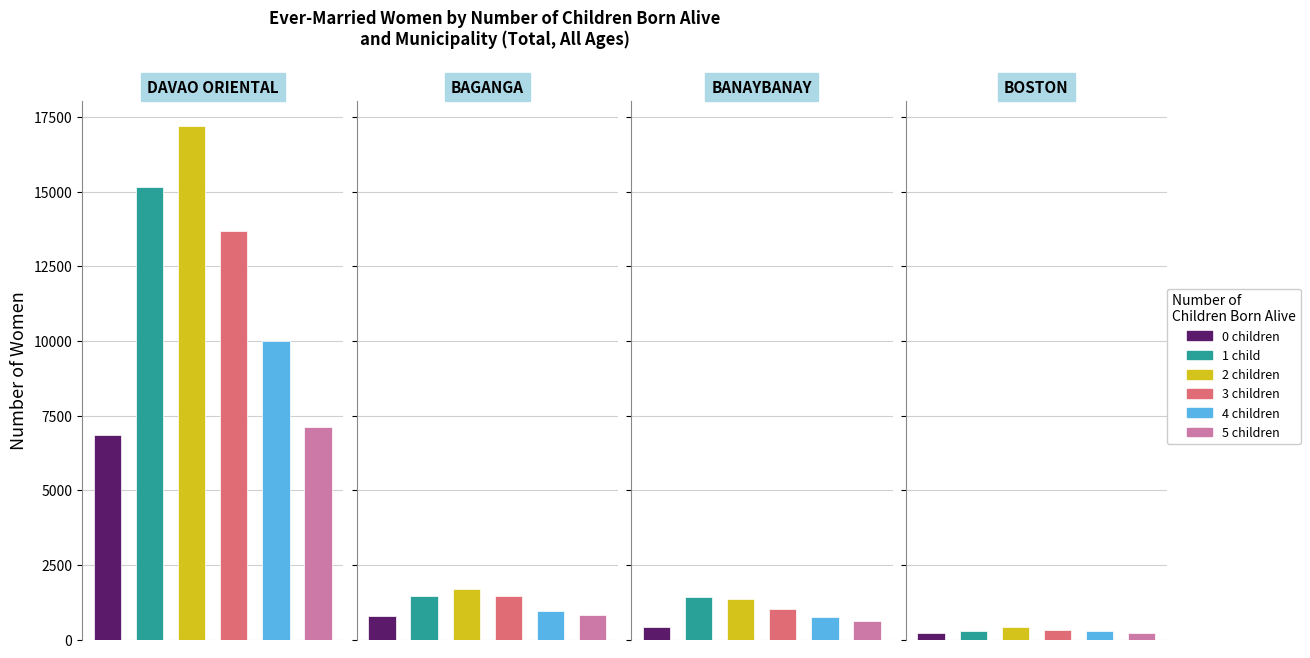

Where is 1 child nearest to the value 7720?

BAGANGA (Total)